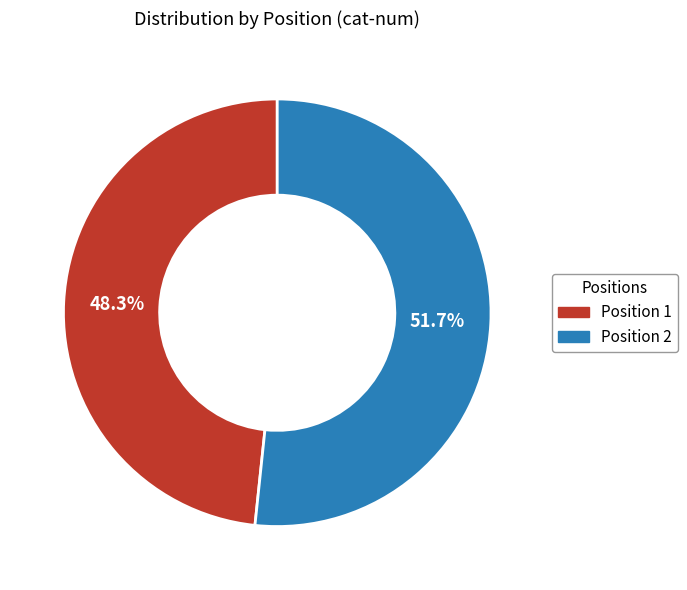

Approximately how many times larger is the value at Position 2 compared to Position 1?

1.1